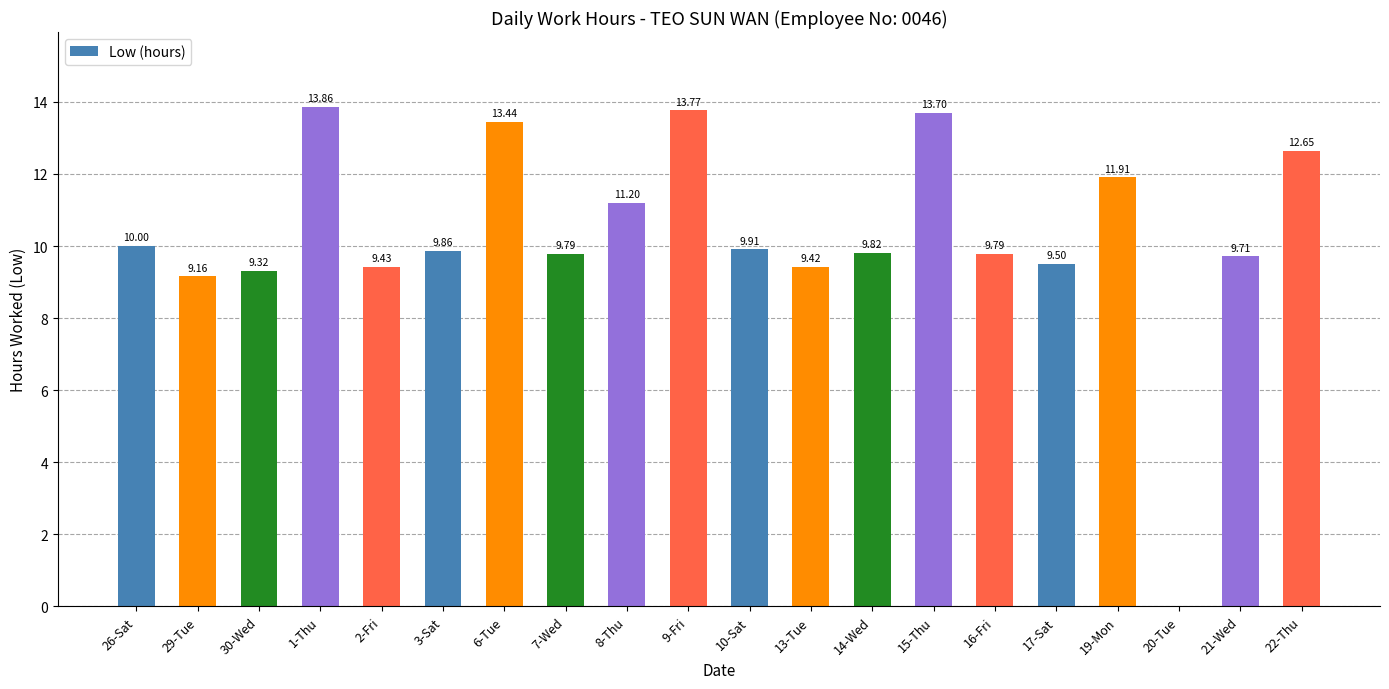

Is it true that the value at 29-Tue is 9.2?

True